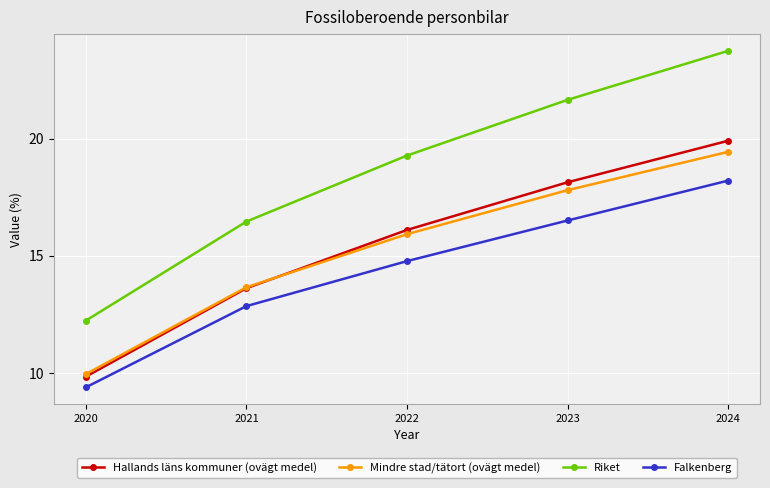

What is the value of the Riket point at the 4th from the left?

21.7